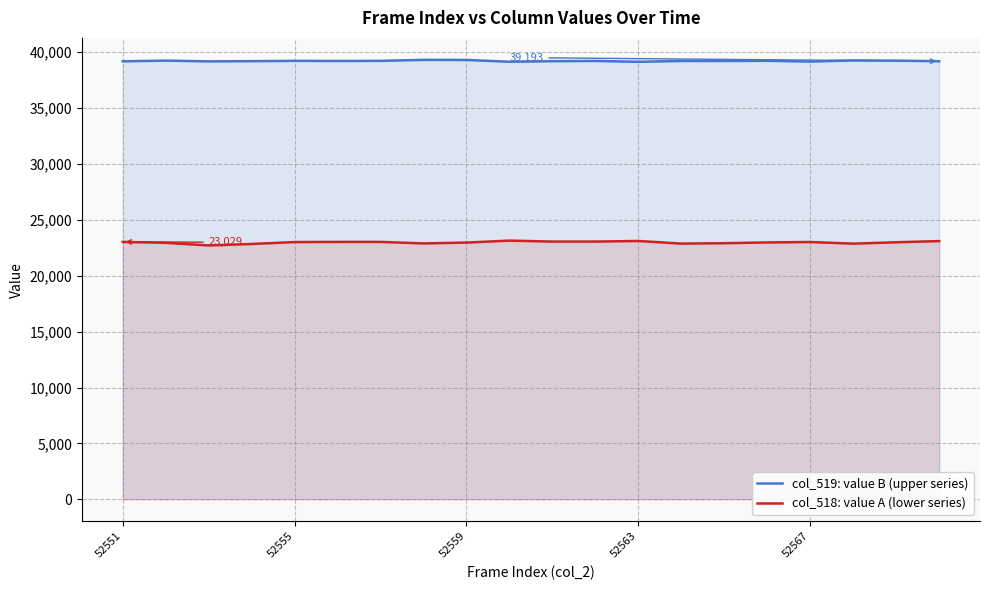

Rank the series by their maximum value, from lowest to highest.

col_518: value A (lower series), col_519: value B (upper series)